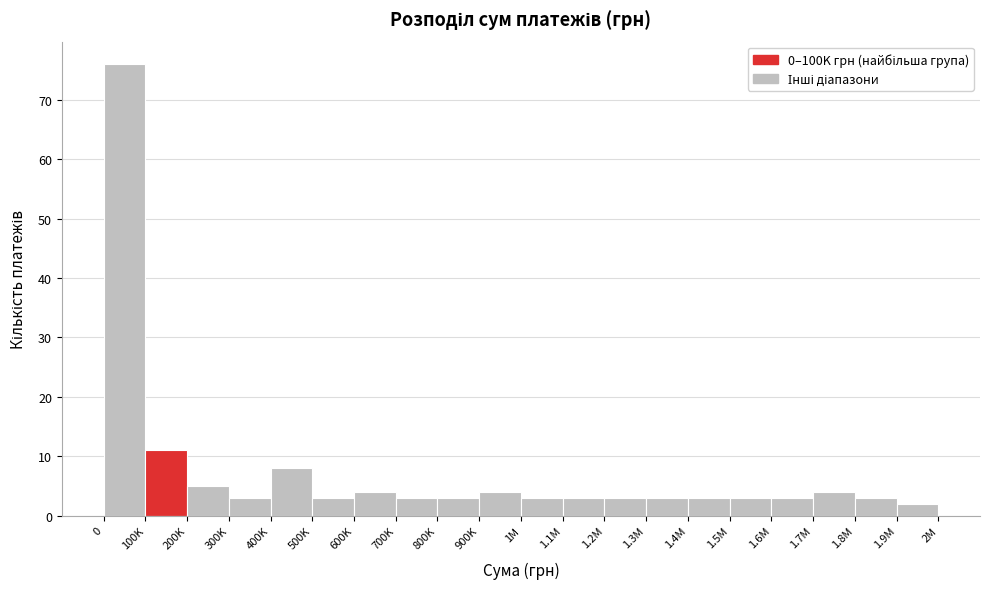

Reading left to right, list all the values displayed in this chart.

0=76	100K=11	200K=5	300K=3	400K=8	500K=3	600K=4	700K=3	800K=3	900K=4	1M=3	1.1M=3	1.2M=3	1.3M=3	1.4M=3	1.5M=3	1.6M=3	1.7M=4	1.8M=3	1.9M=2